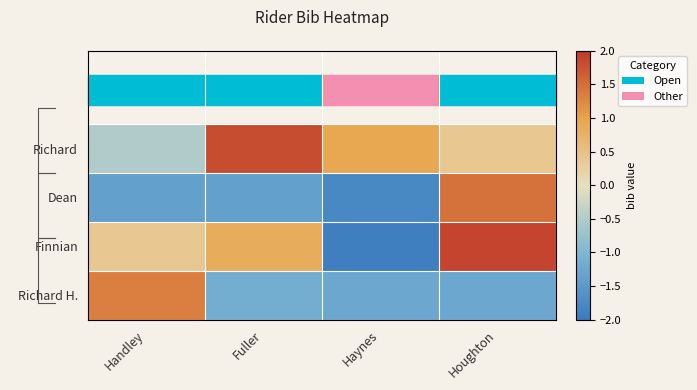

How many positive values does the Dean series have?

1